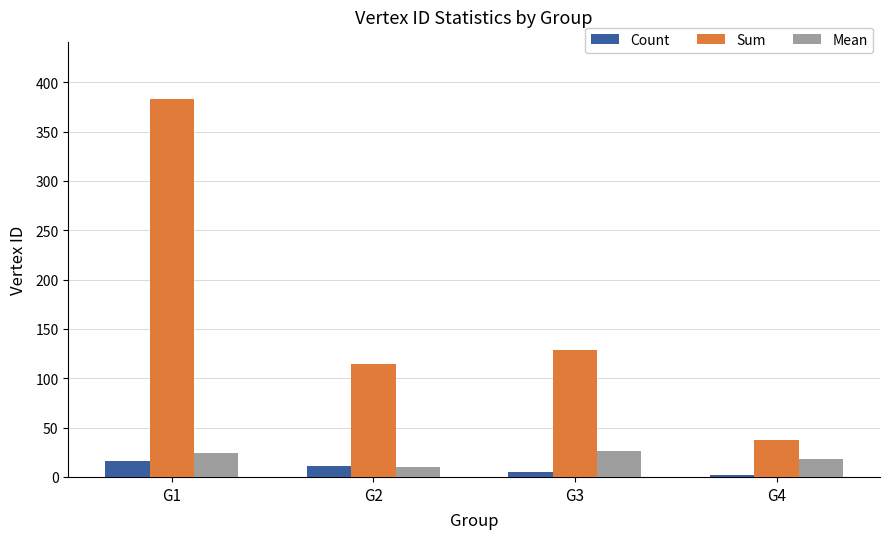

True or false: Mean has a value of 10.4 at G2.

True